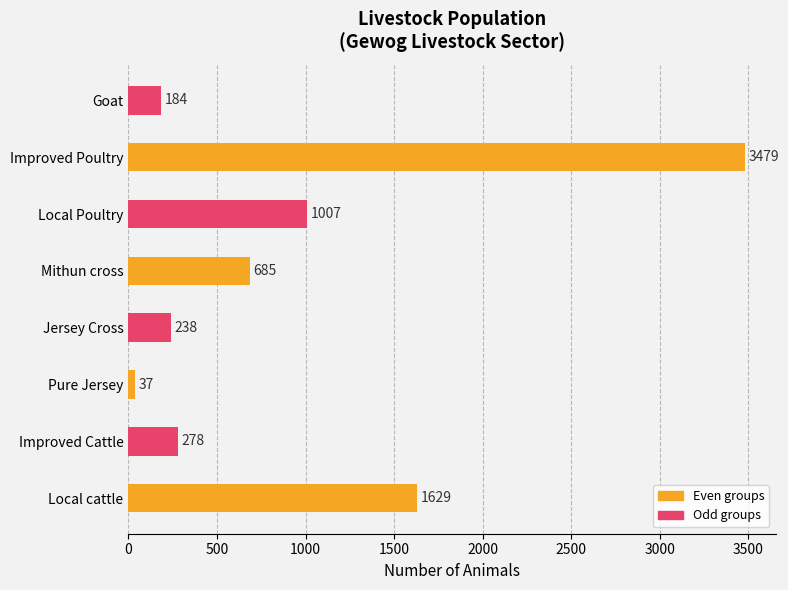

What is the difference between the maximum and minimum values?

3442